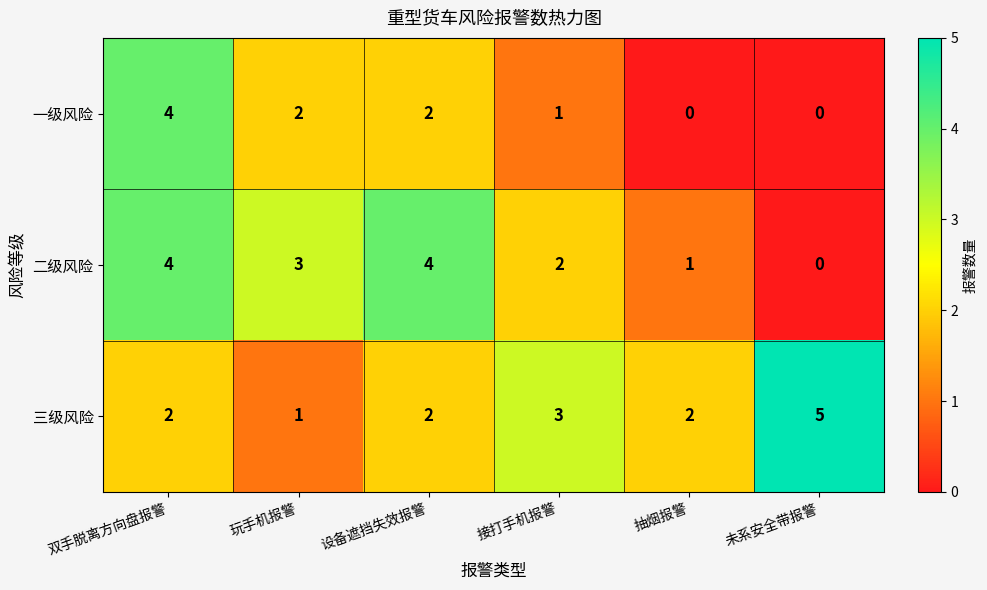

Which series has the largest total across all categories?

三级风险